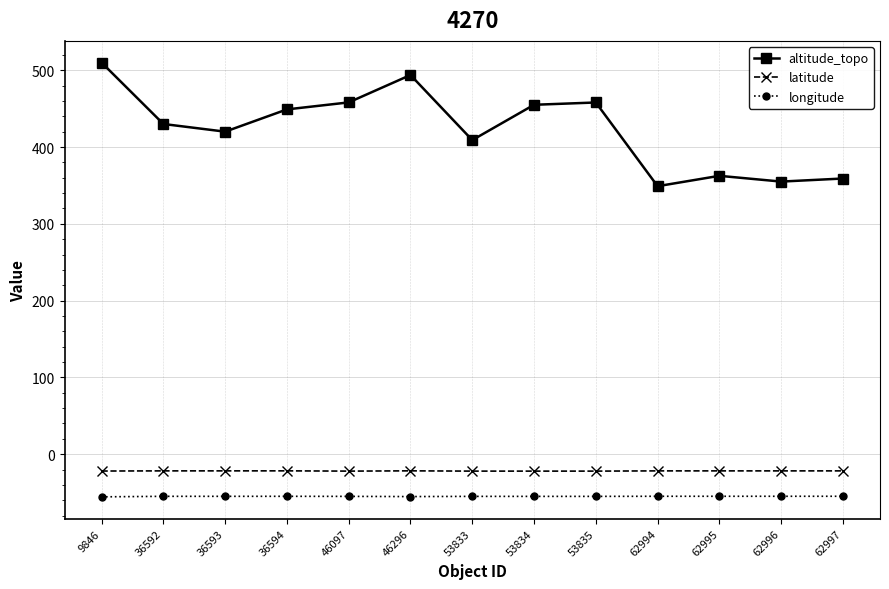

True or false: latitude and longitude cross at least once.

False